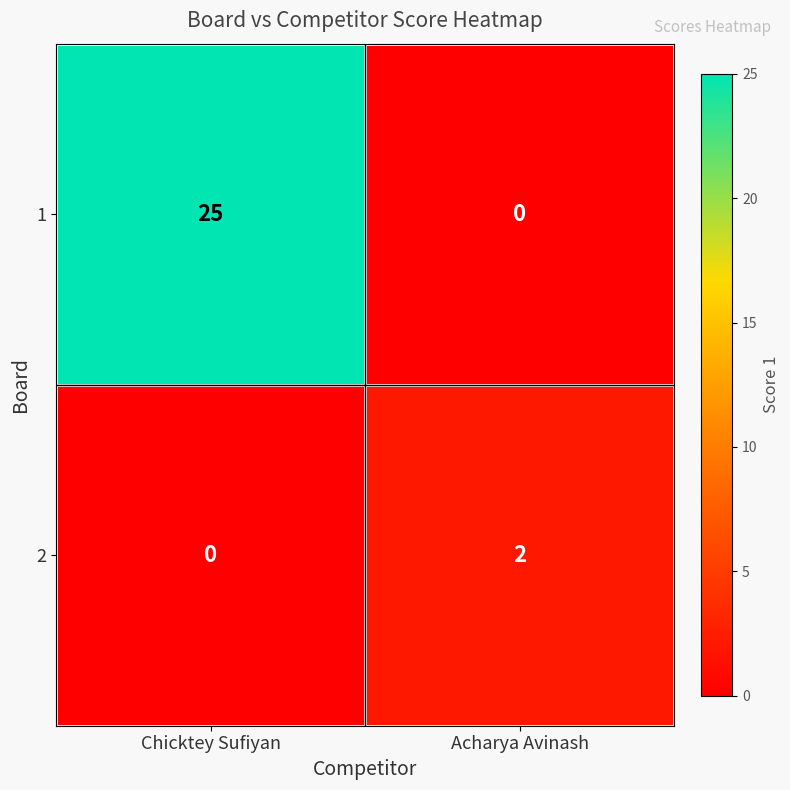

What is the difference between the 1 values at Acharya Avinash and Chicktey Sufiyan?

25